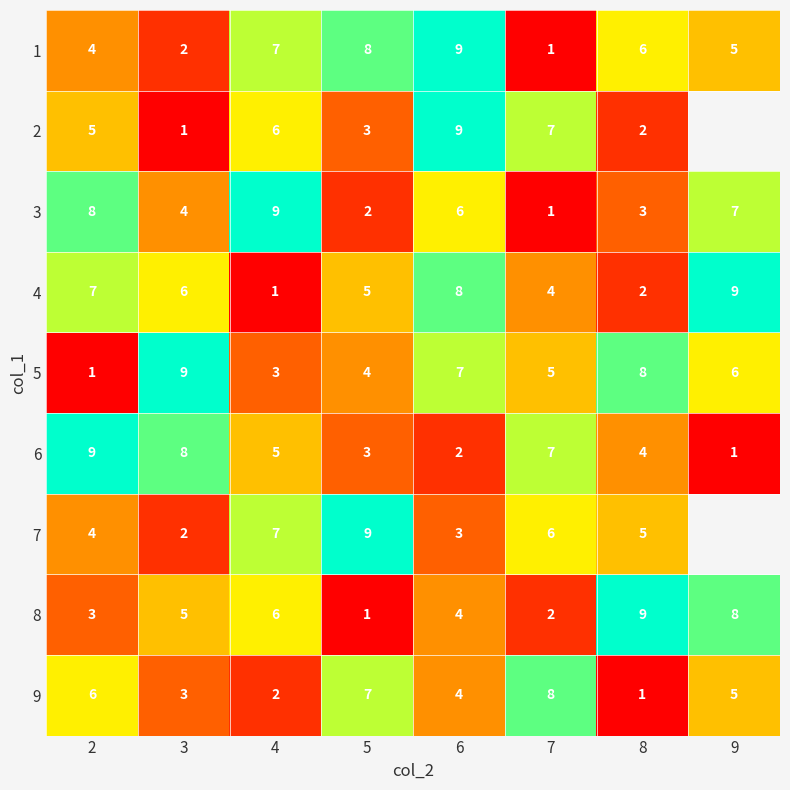

How many values in the 3 series are below 6?

4